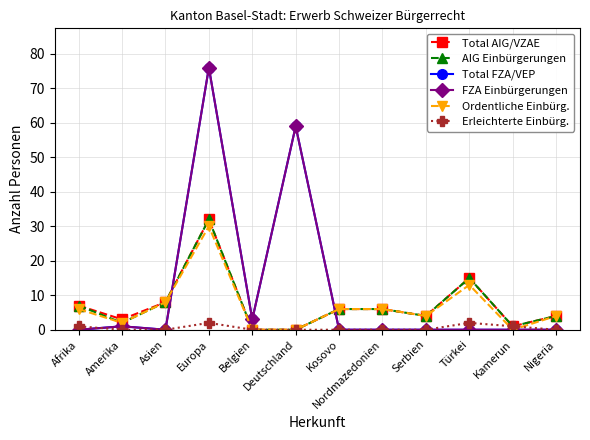

Where is the first local minimum for Ordentliche Einbürg.?

Amerika